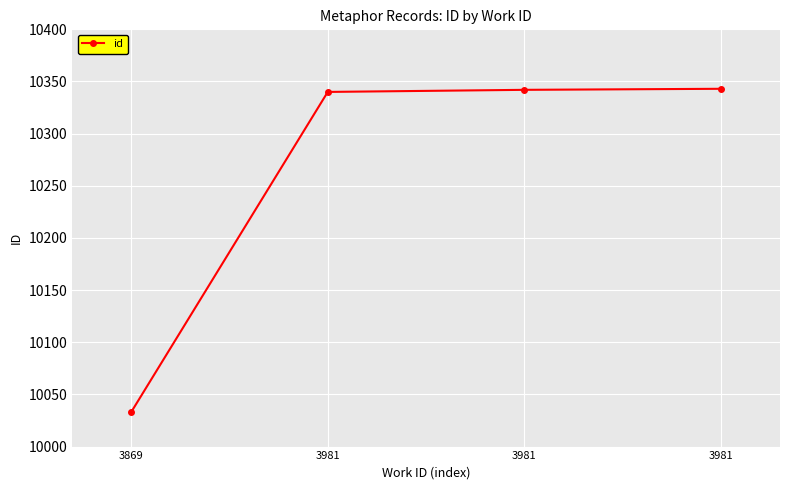

Does the chart have visible grid lines?

Yes